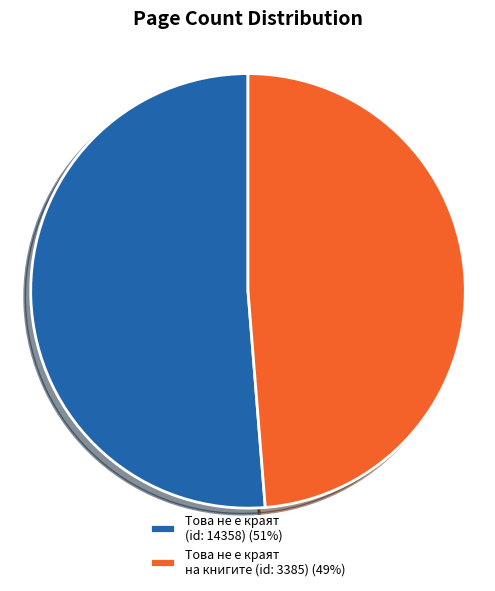

What percentage is the Това не е краят на книгите (id: 3385) slice, to the nearest percent?

49%